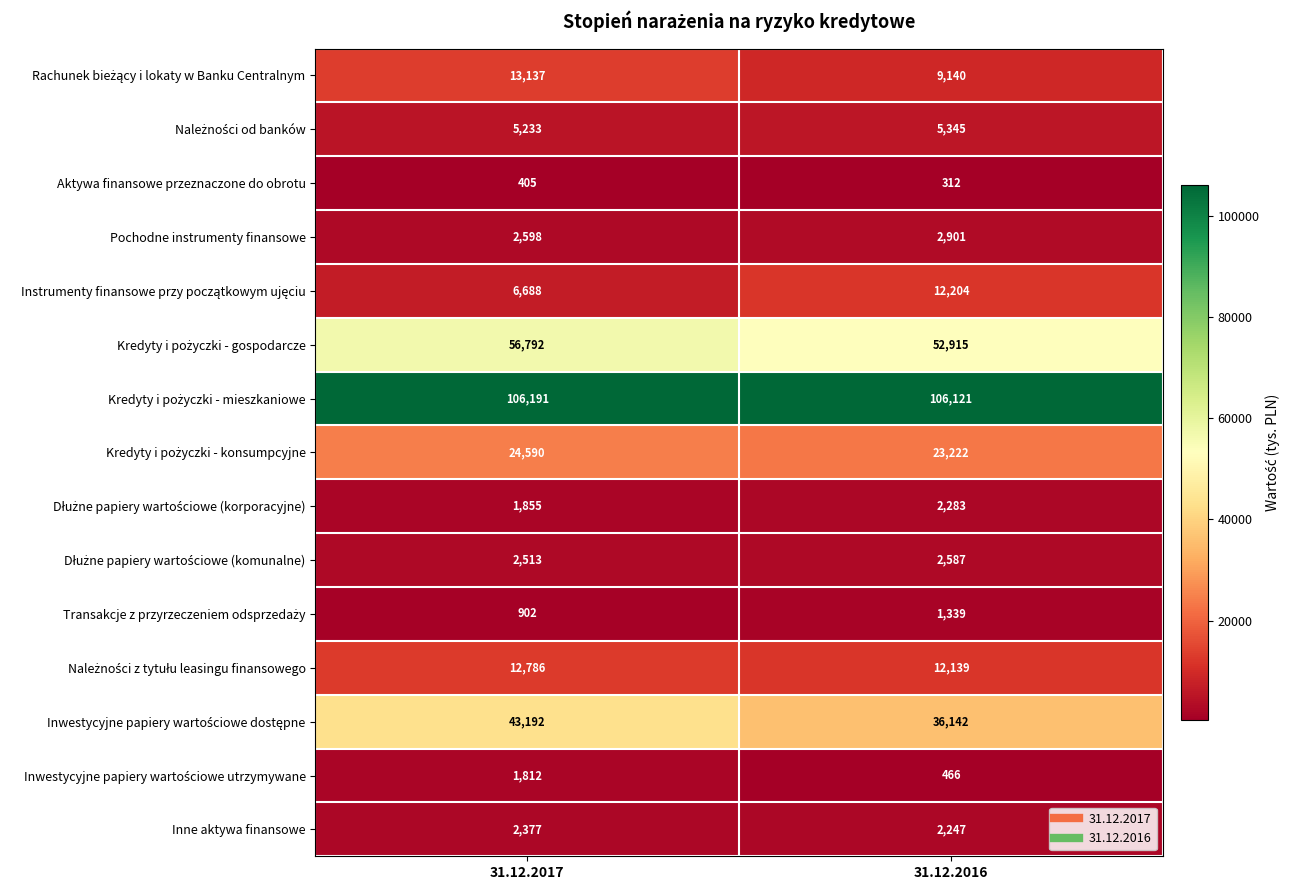

Which category has the lowest value across all series?

31.12.2016